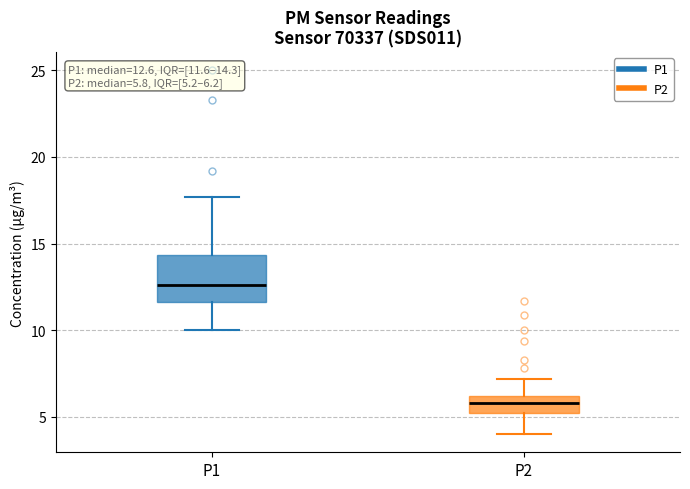

Which box has the lowest median line?

P2